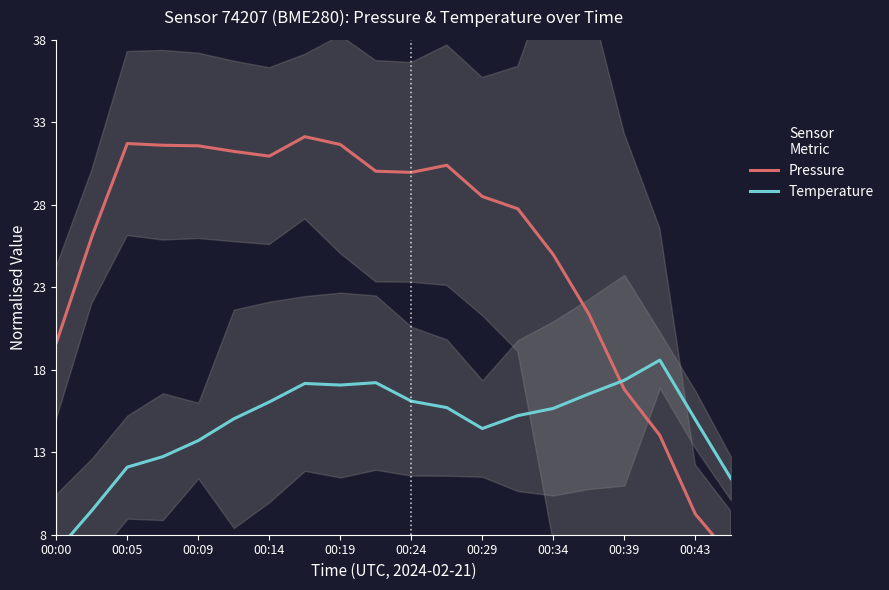

What are all the series names shown in the legend?

Pressure, Temperature